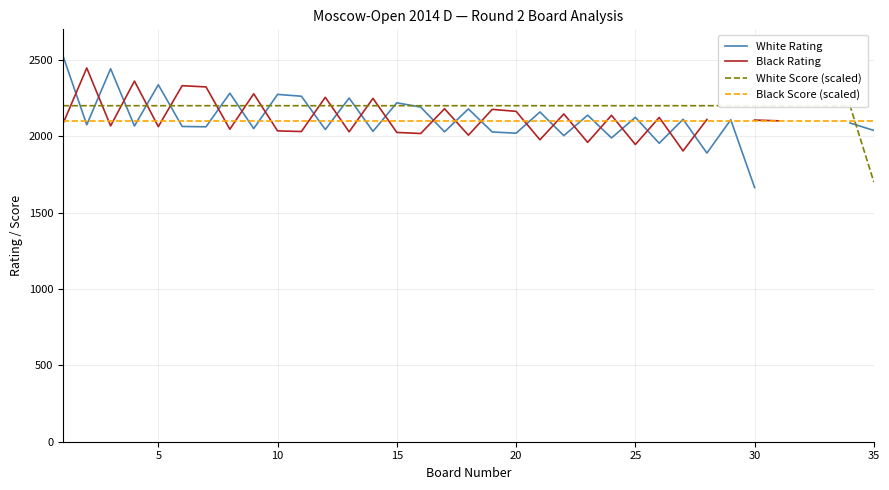

After their last crossing, which series has the higher values: White Rating or Black Rating?

Black Rating